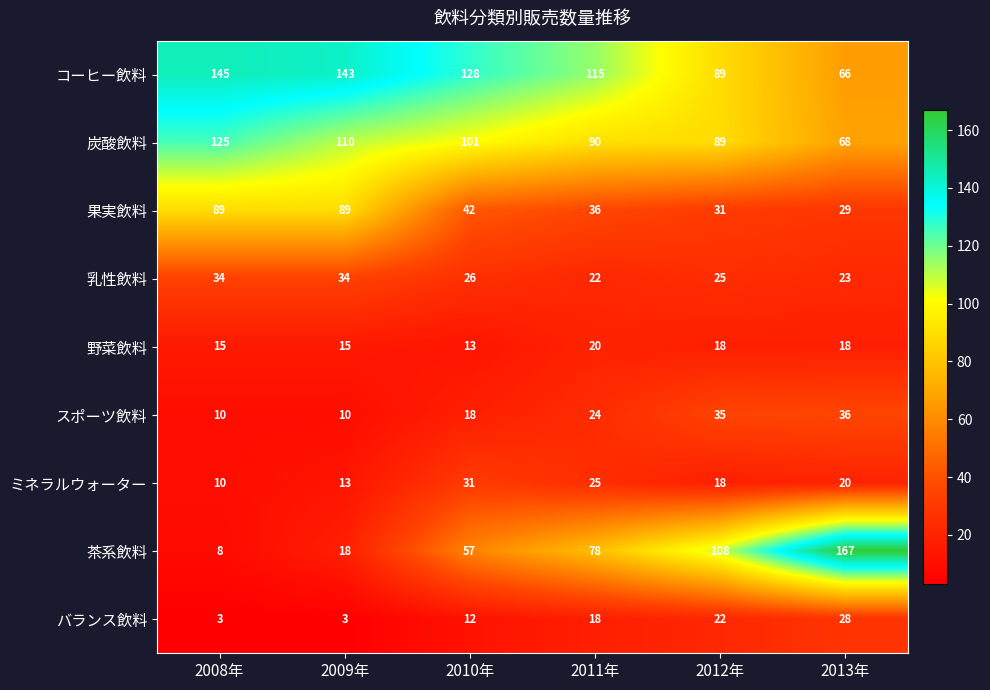

What is the sum of all 野菜飲料 values?

99